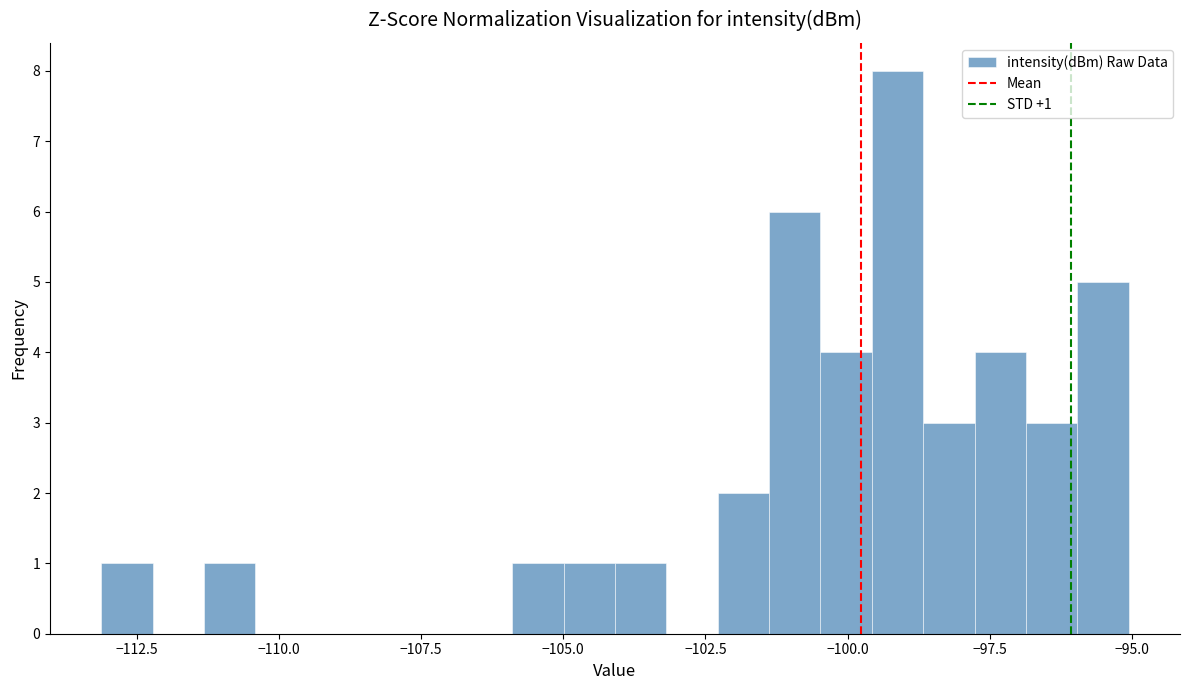

Around what value on the x-axis is the tallest bar? Give the approximate position of its centre, as read against the axis.

-99.0